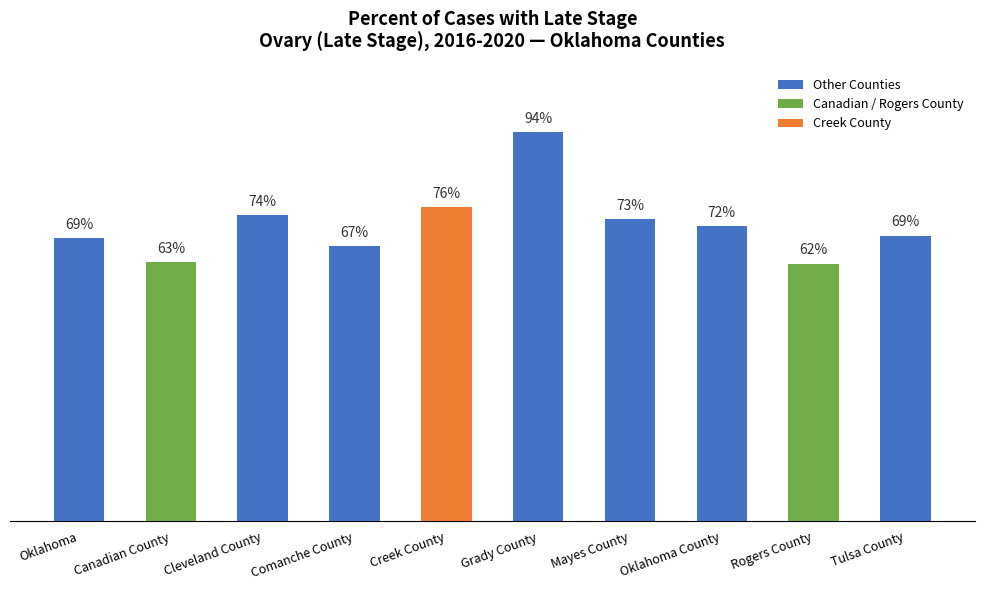

Approximately how many times larger is the value at Canadian County compared to Grady County?

0.7